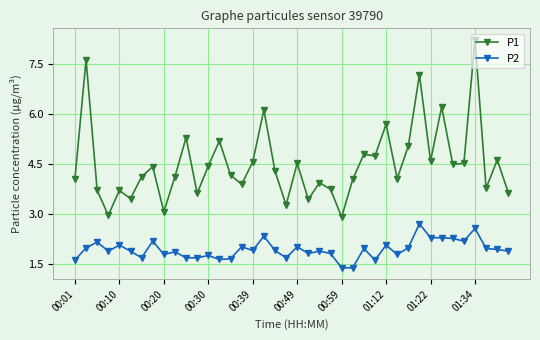

How many series are shown in this chart?

2